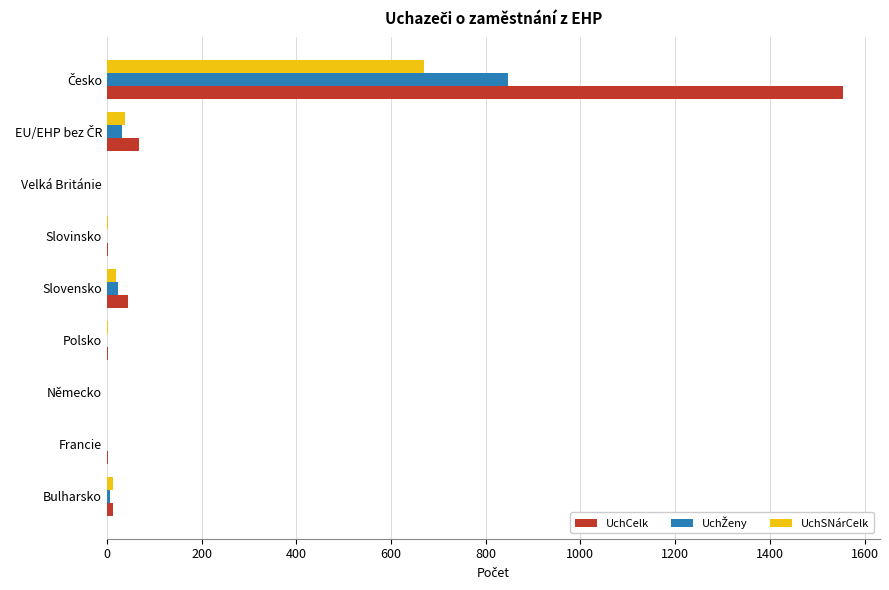

The UchSNárCelk series shows 0 at Německo. True or false?

True